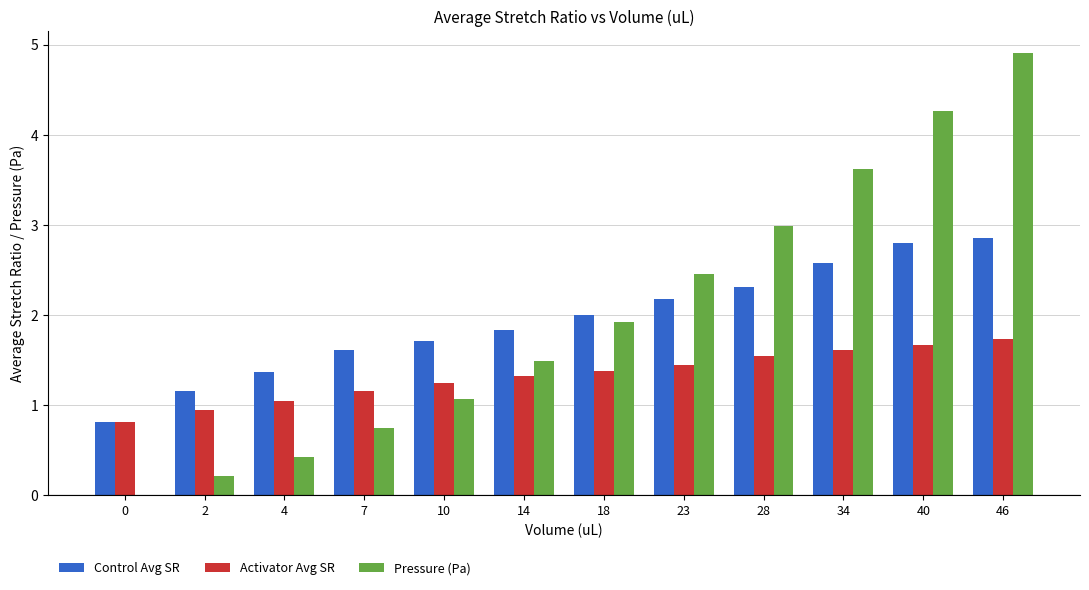

What is the sum of all Control Avg SR values?

23.2